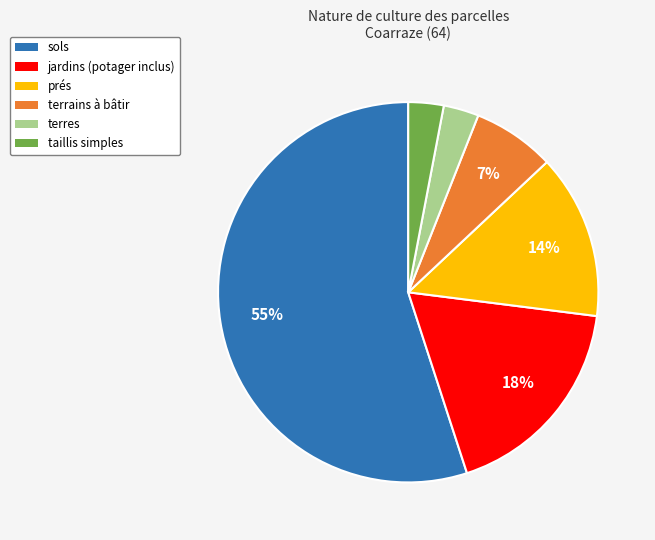

Is there a majority slice in this chart?

Yes